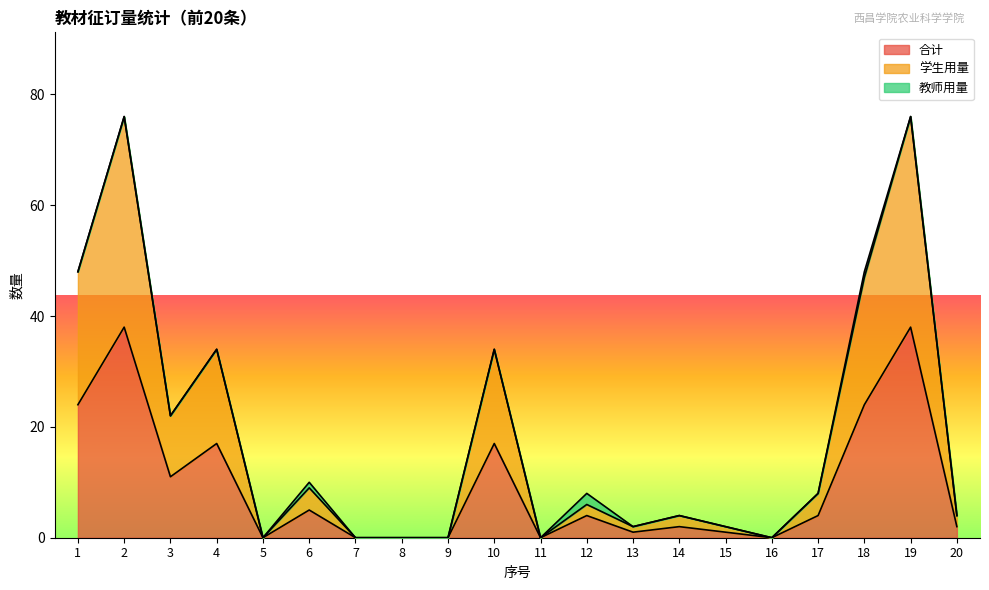

Is the value of 合计 at 19 greater than the value of 学生用量 at 14?

Yes